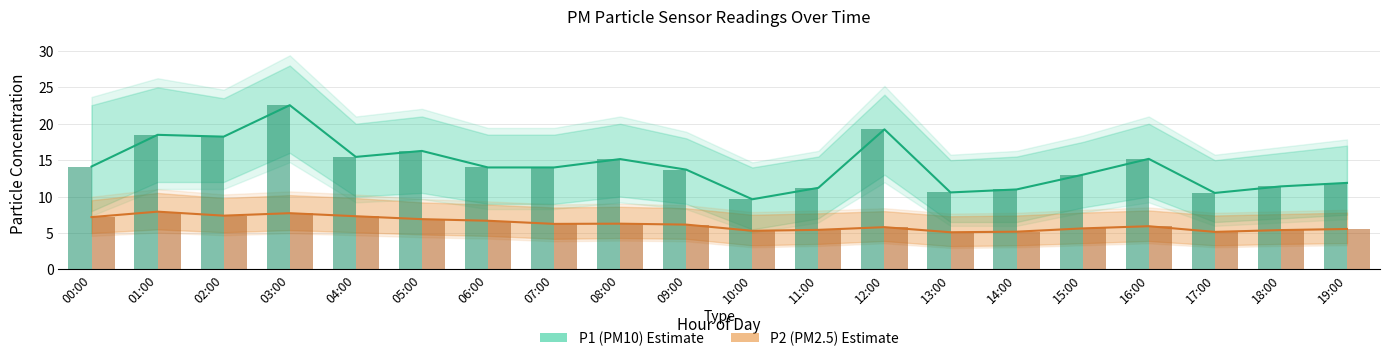

The P1 (PM10) series shows 15.4 at 04:00. True or false?

True